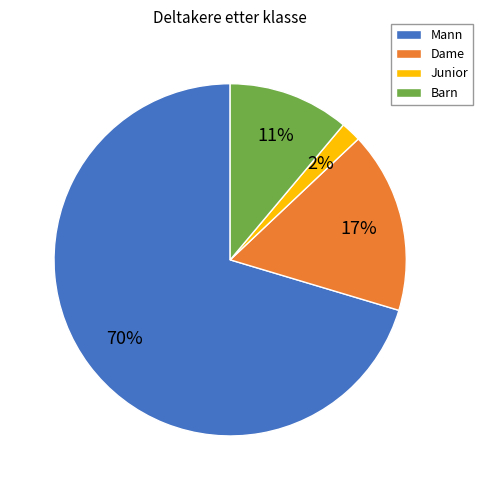

What percentage is the Barn slice, to the nearest percent?

11%